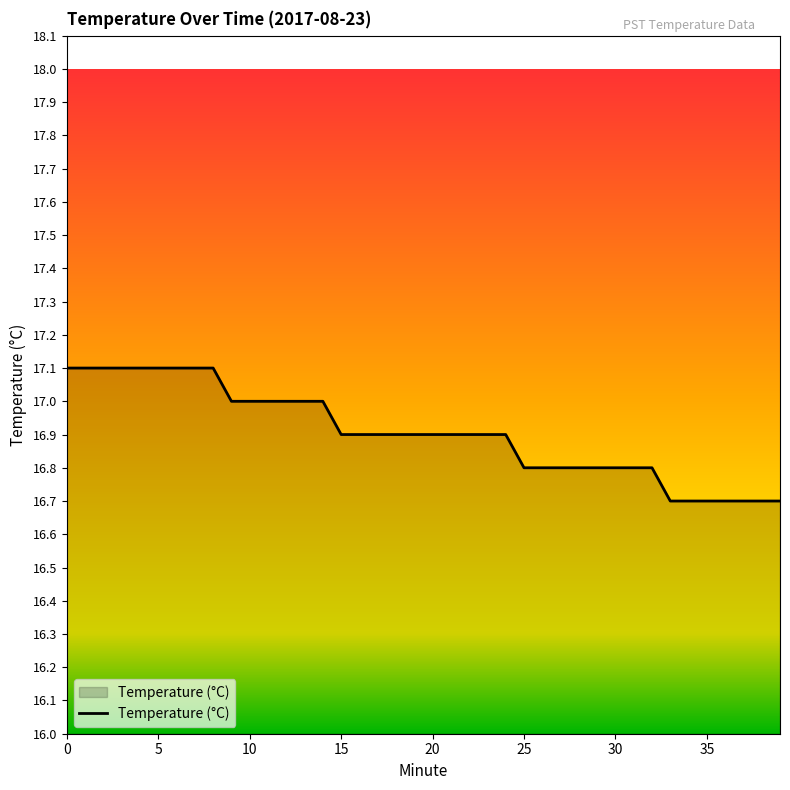

What is the maximum value shown in the chart?

17.1